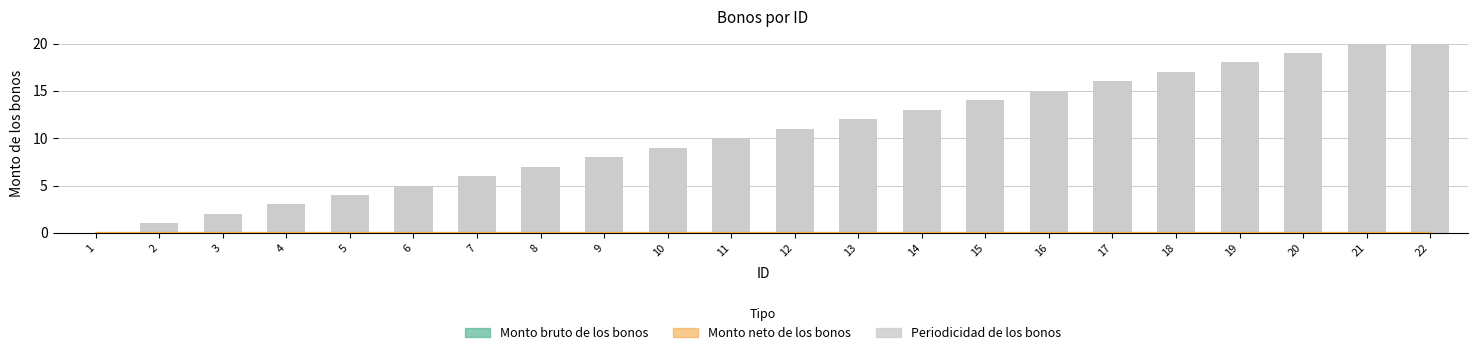

True or false: the data shows 15 at 16.

True